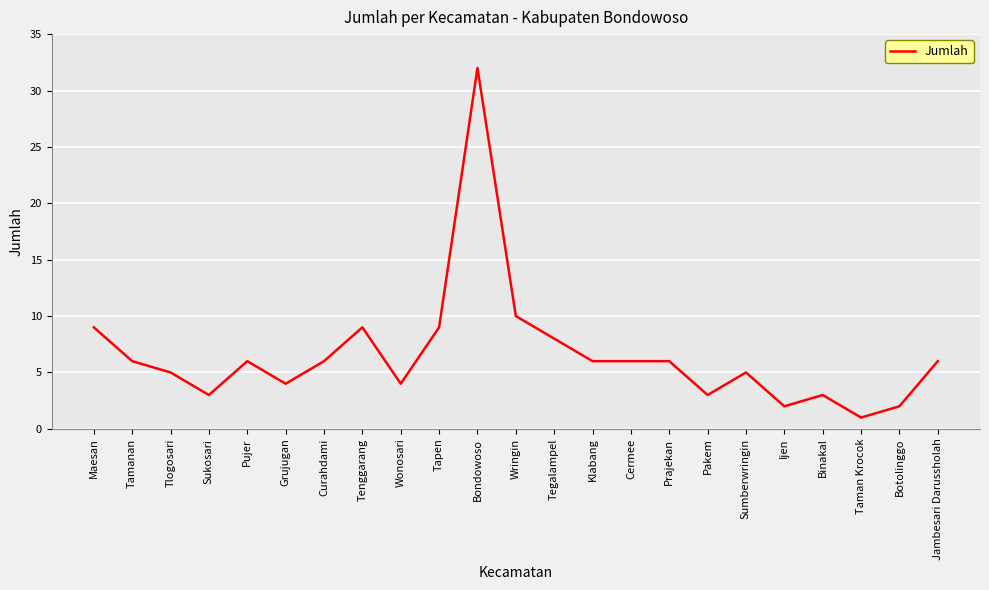

Reading left to right, extract all data points from this chart.

9	6	5	3	6	4	6	9	4	9	32	10	8	6	6	6	3	5	2	3	1	2	6